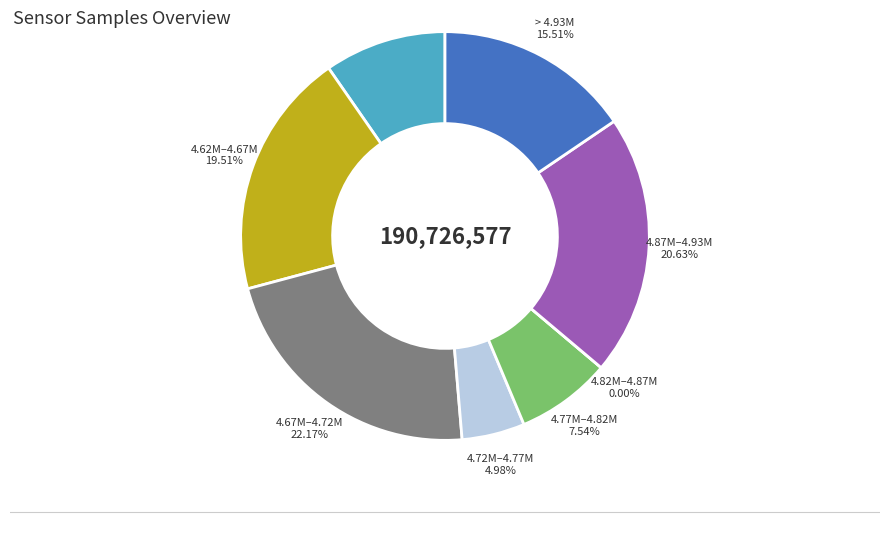

Does any single category account for the majority?

No